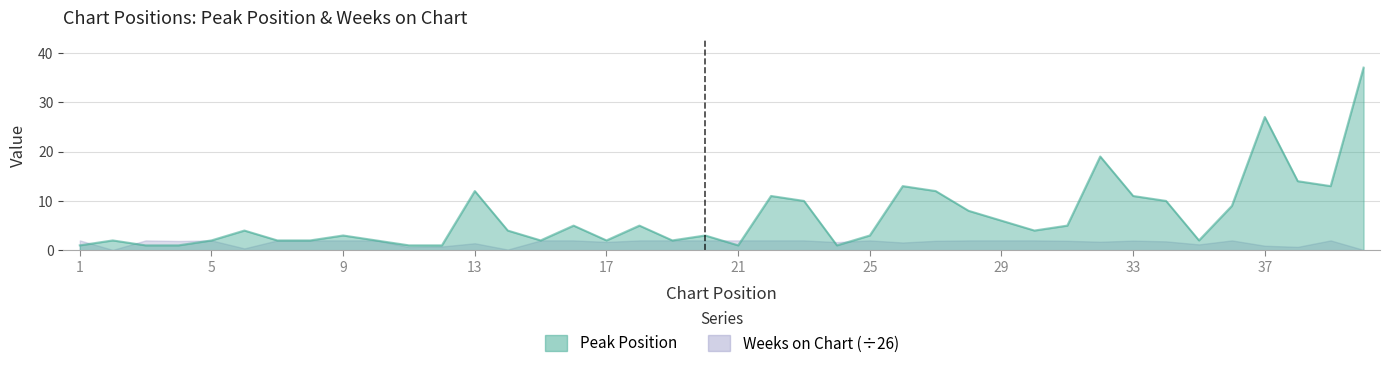

At which category does Peak Position reach its first local valley?

15